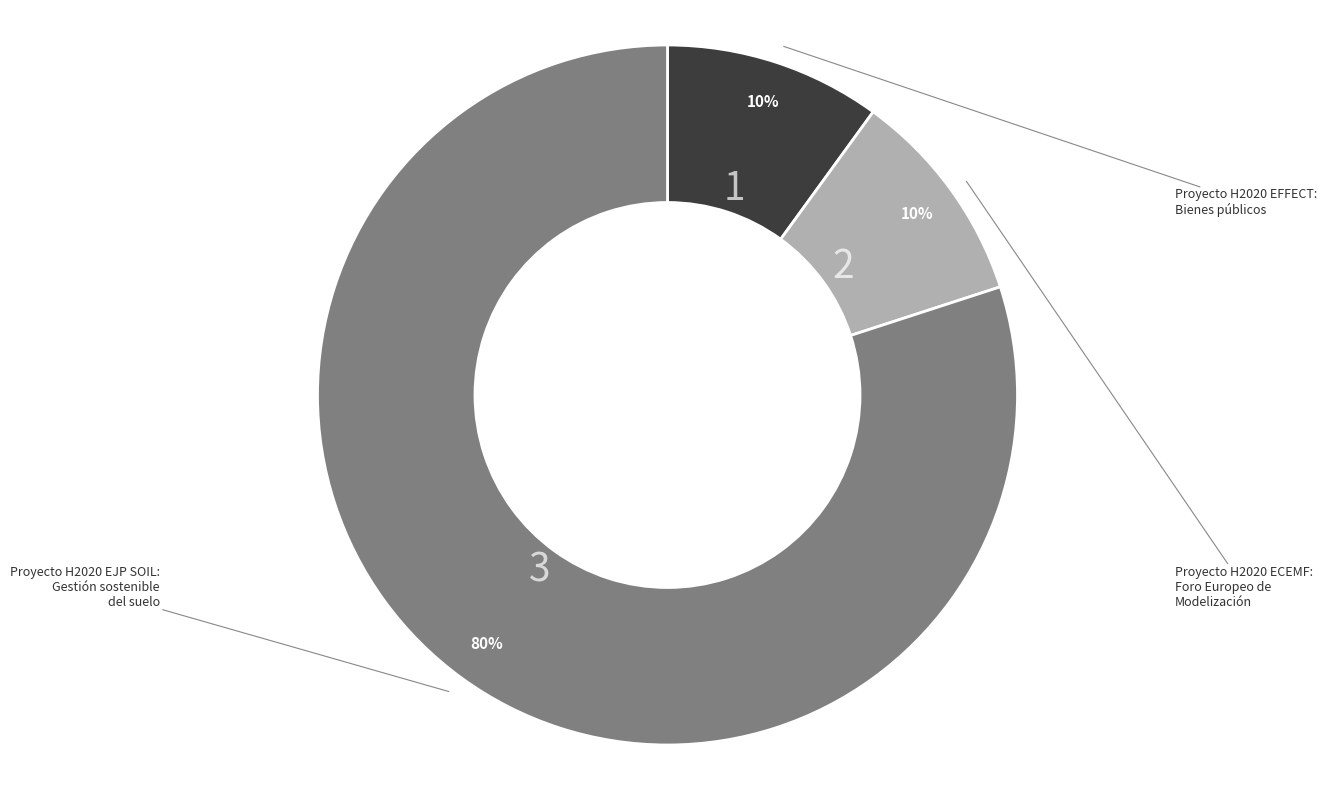

To the nearest percent, what is the average slice percentage?

33%